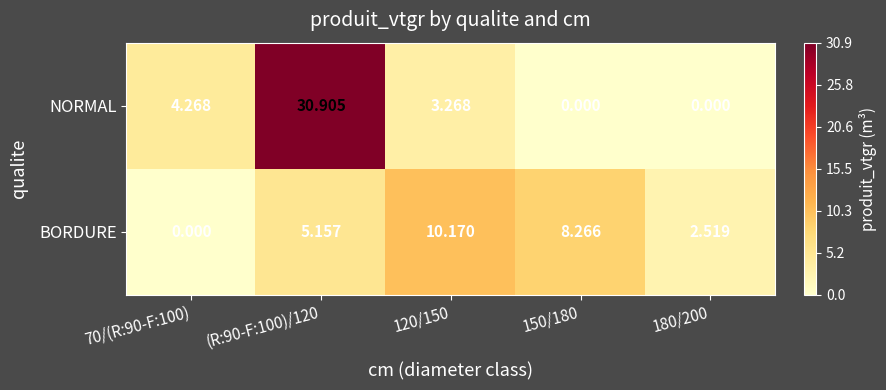

Which series has the largest total across all categories?

NORMAL